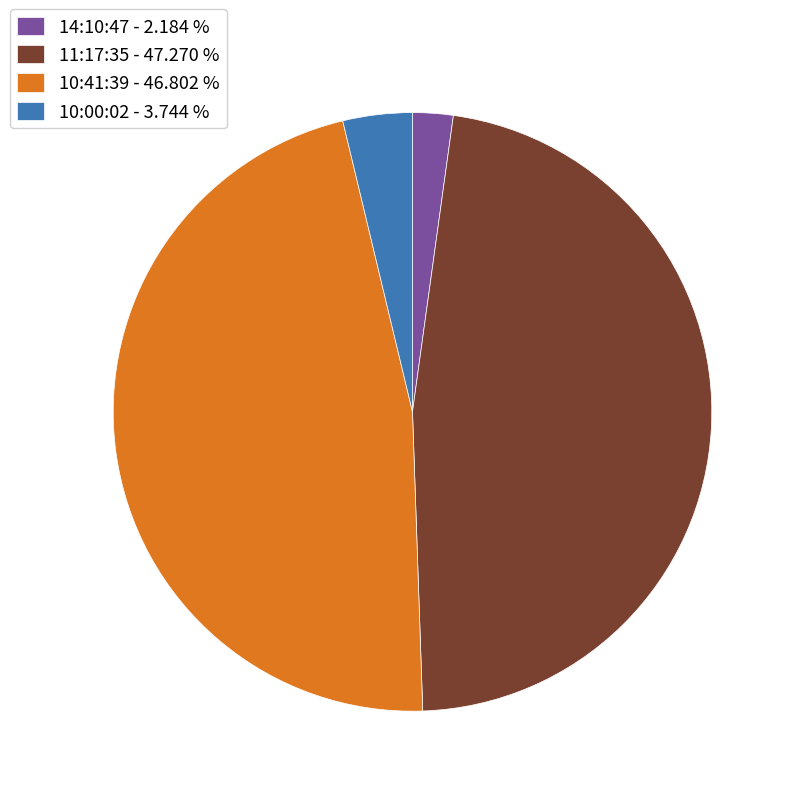

Does any single category account for the majority?

No